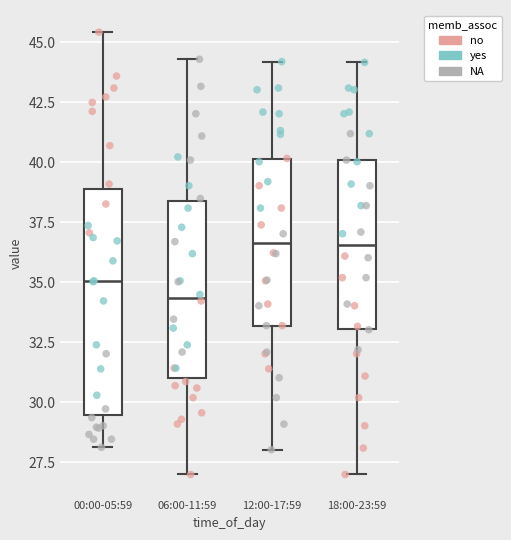

Reading left to right, read every box against the y-axis: the position of its median line, the range the box covers, and the ends of its whiskers. The values are not printed on the chart, so give them approximately, as read against the axis.

00:00-05:59: median 35.0, box 29.5 to 39.0, whiskers 28.0 to 45.5
06:00-11:59: median 34.5, box 31.0 to 38.5, whiskers 27.0 to 44.5
12:00-17:59: median 36.5, box 33.0 to 40.0, whiskers 28.0 to 44.0
18:00-23:59: median 36.5, box 33.0 to 40.0, whiskers 27.0 to 44.0